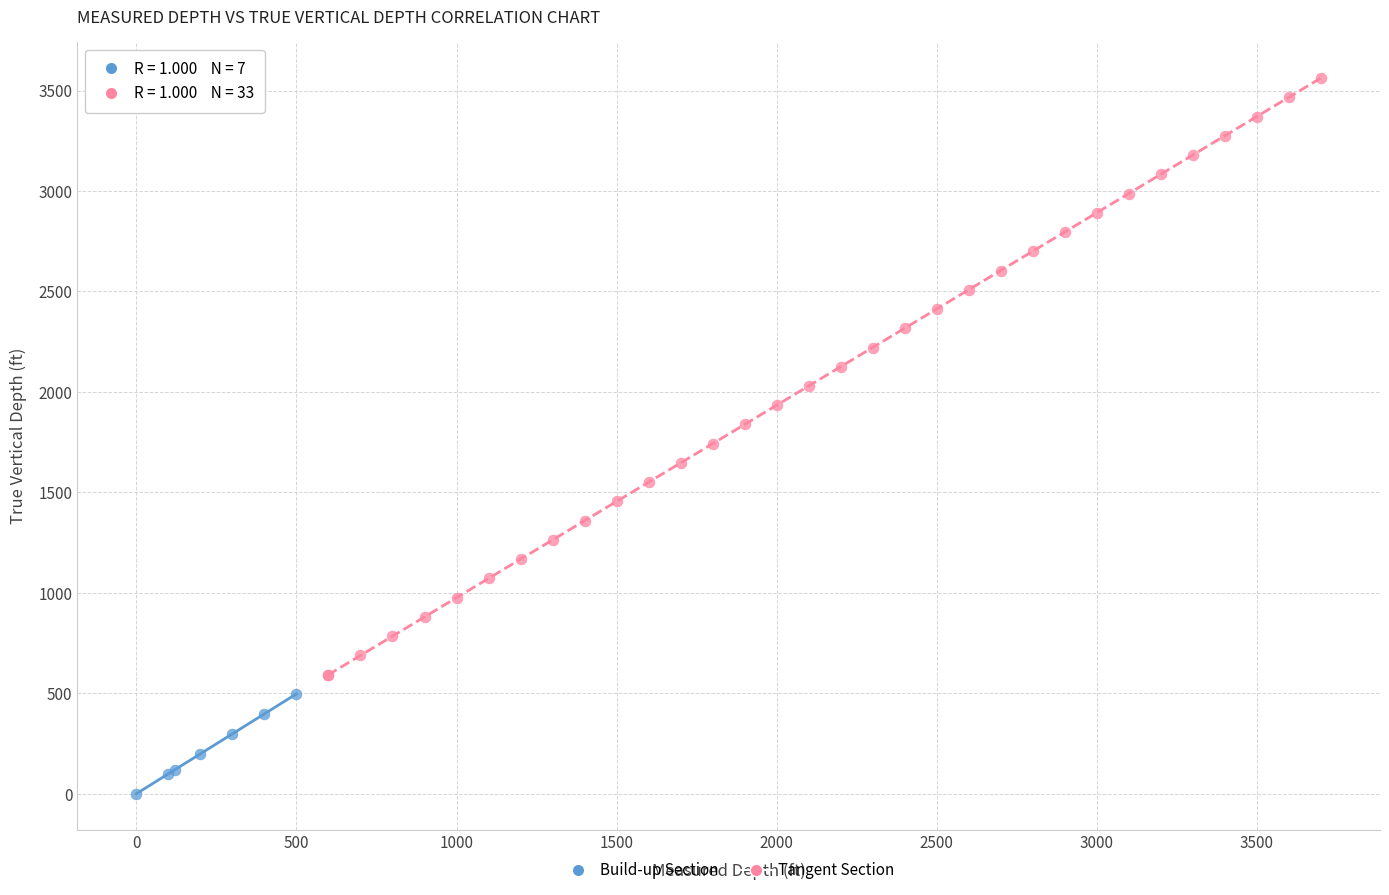

Which series contains the lowest Y value?

Build-up Section